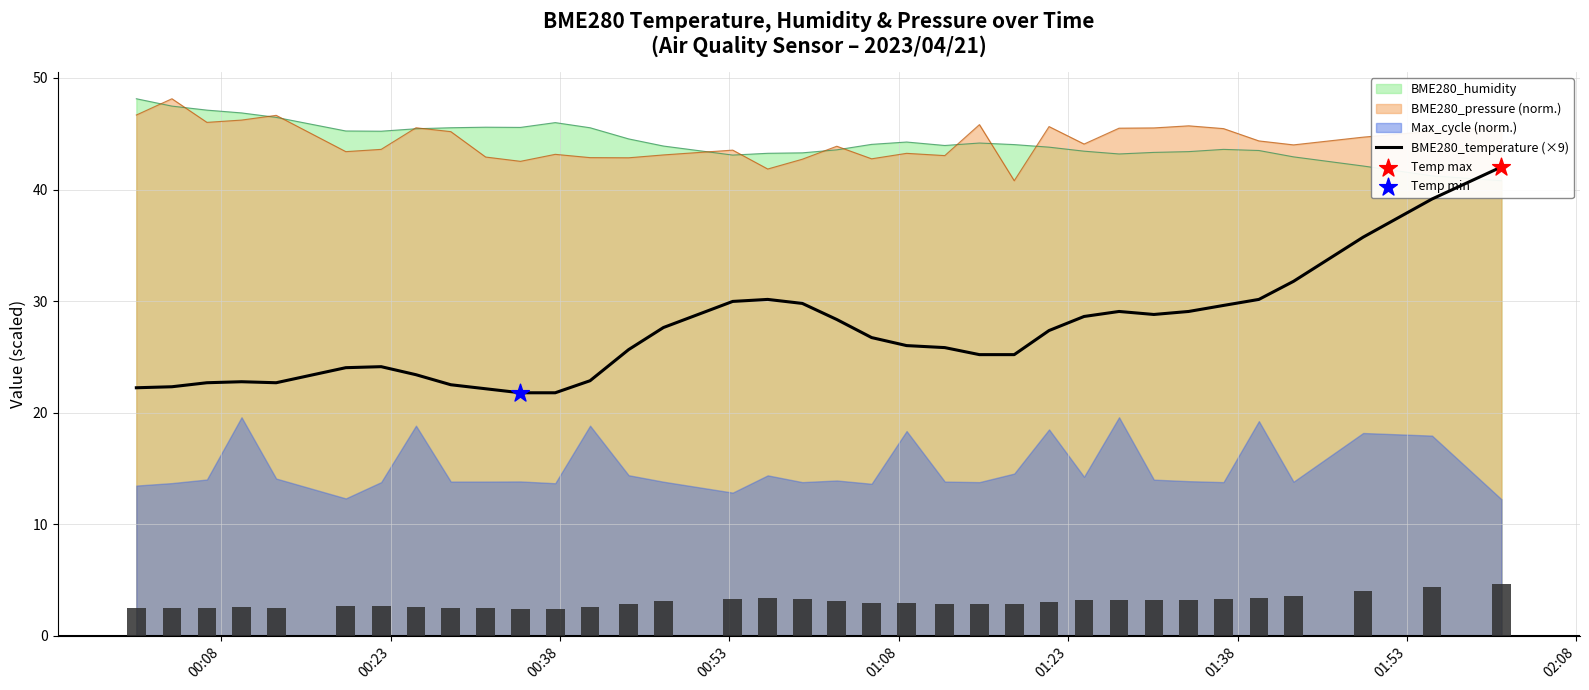

What is the highest value of the BME280_pressure (norm.) series?

48.1